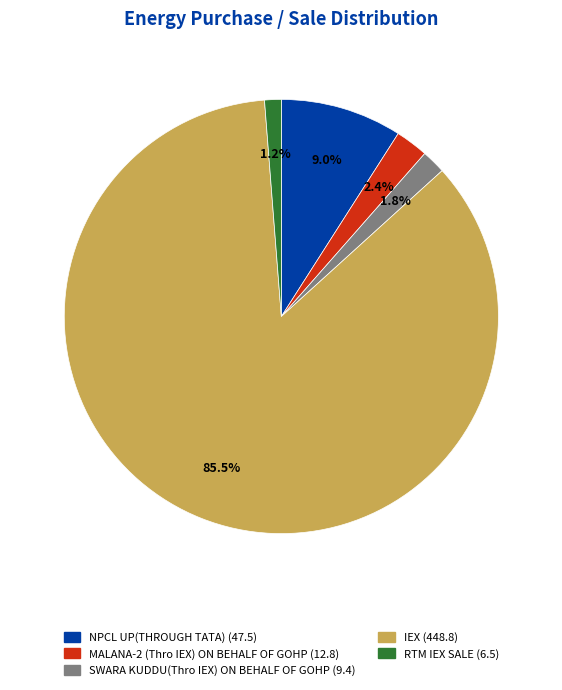

To the nearest percent, what portion does MALANA-2 (Thro IEX) ON BEHALF OF GOHP represent?

2%